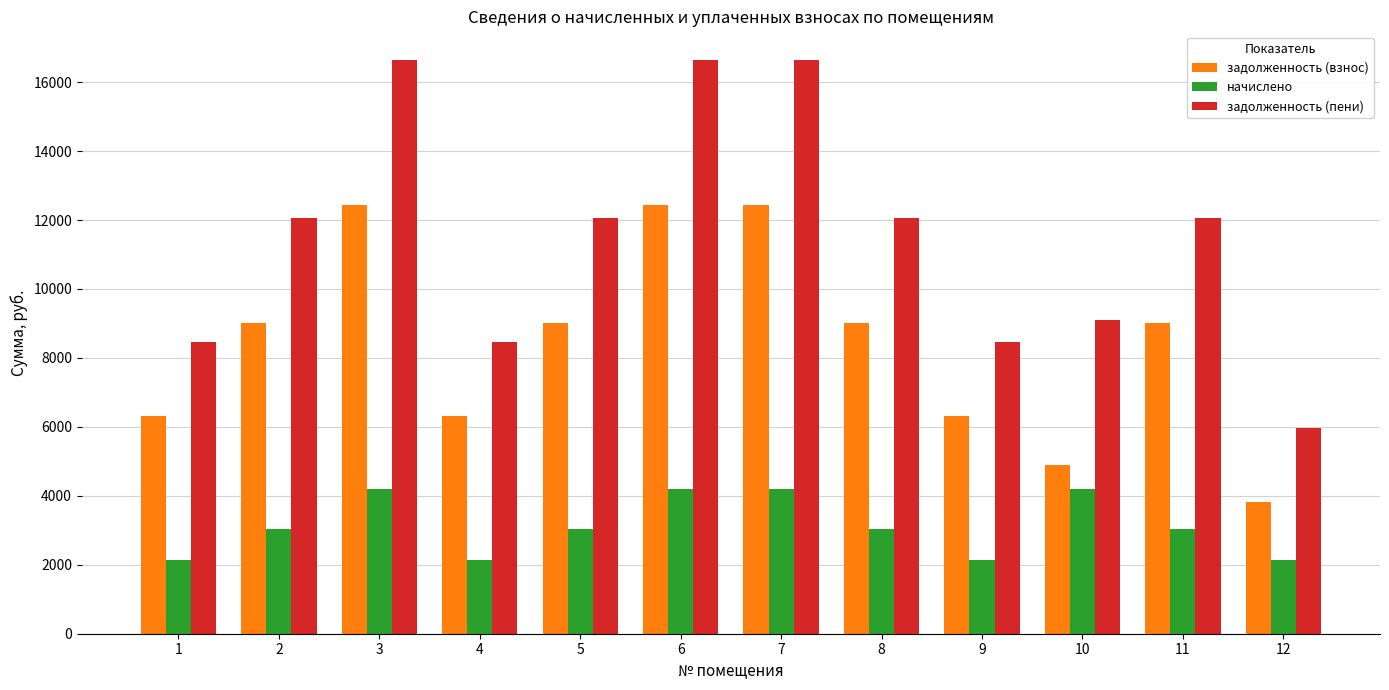

Where does the задолженность (пени) series first go above 12043?

2